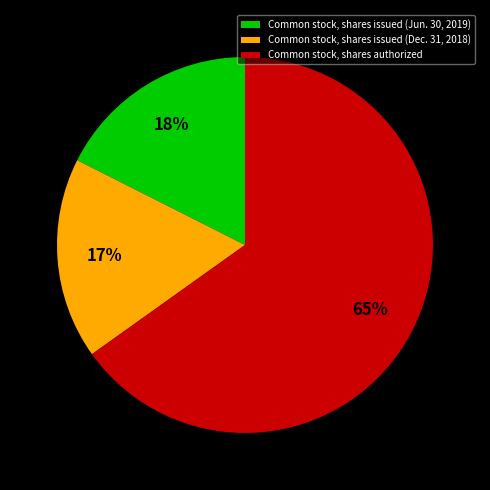

True or false: Common stock, shares issued (Jun. 30, 2019) accounts for 18% of the total.

True